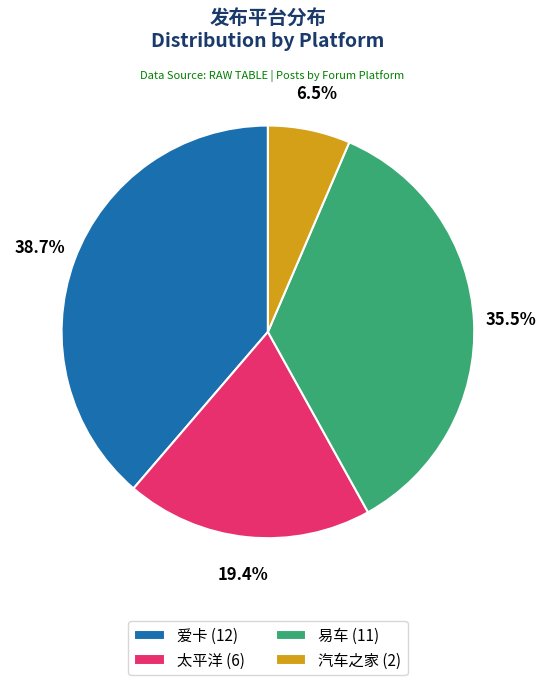

How many slices are in this pie chart?

4